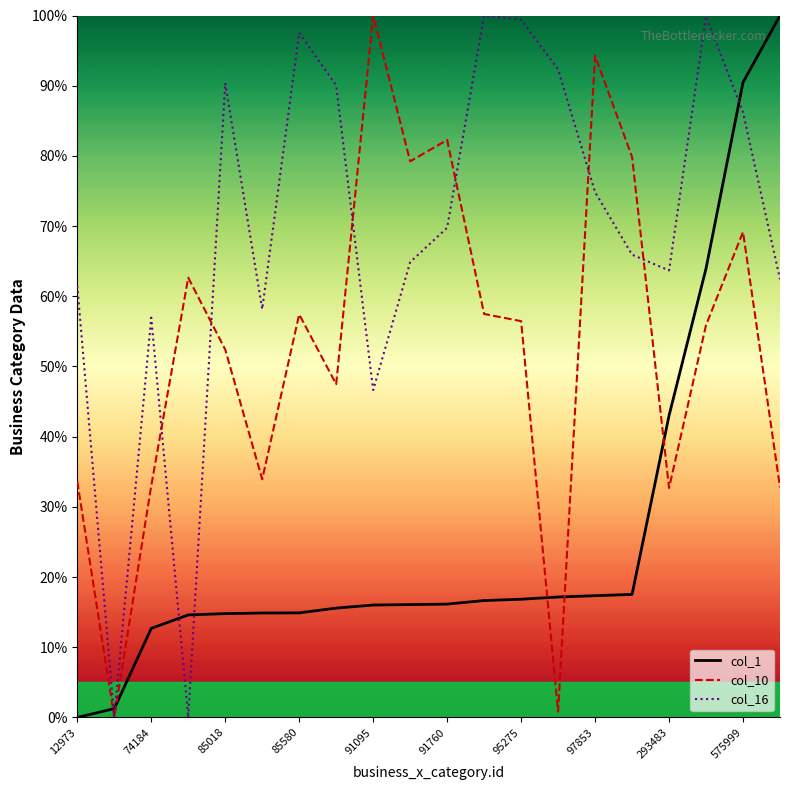

In col_10, how many points are lower than both neighbors (excluding endpoints)?

6